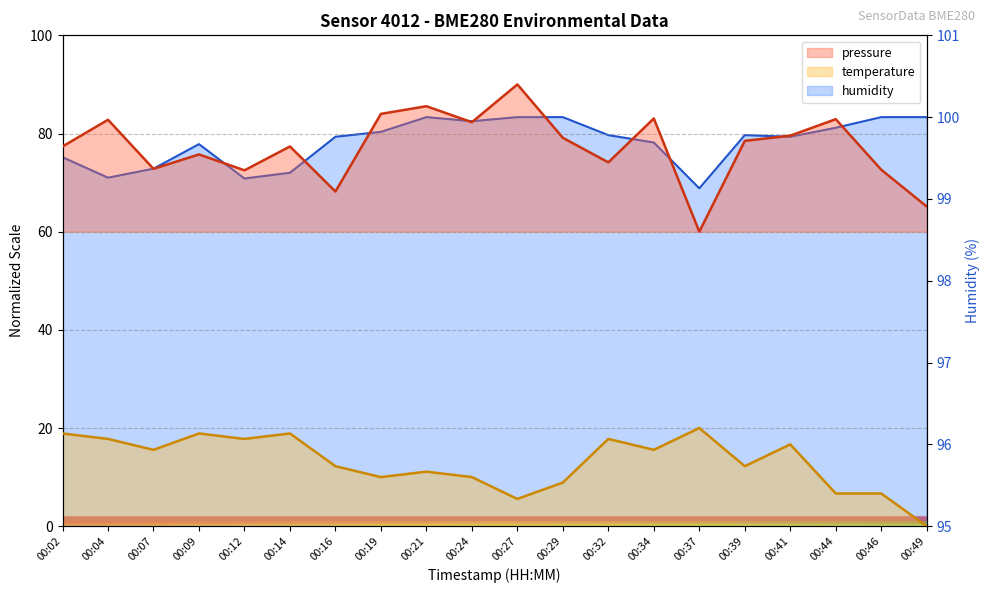

At which category does the chart reach its peak across all series?

00:21